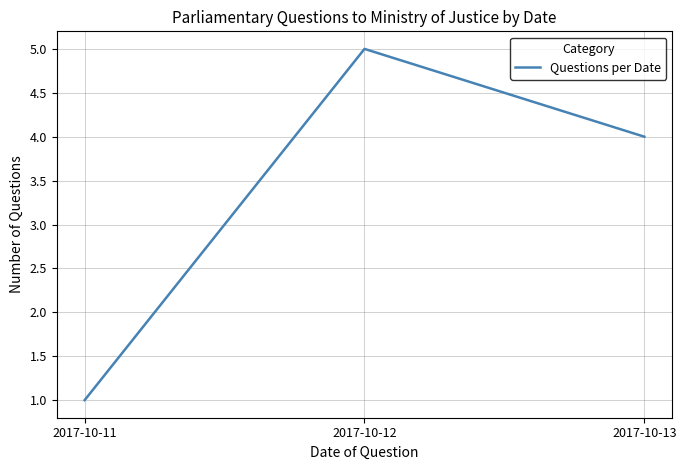

What is the difference between the maximum and minimum values?

4